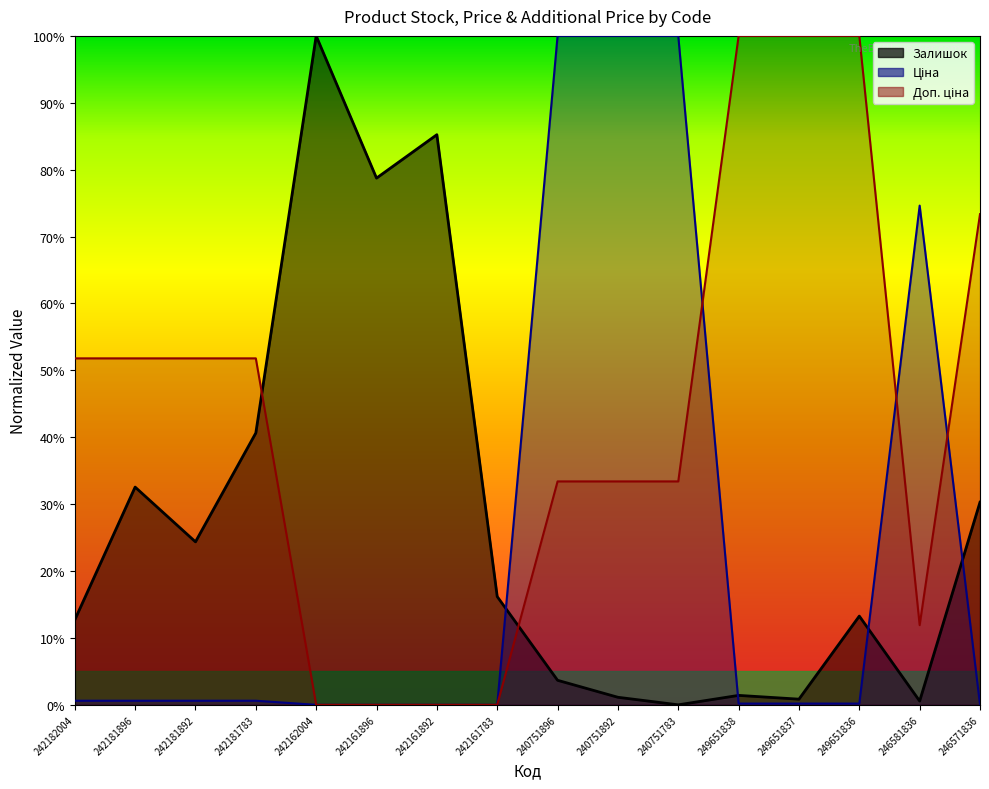

The Залишок series shows 0.3 at 242181896. True or false?

True